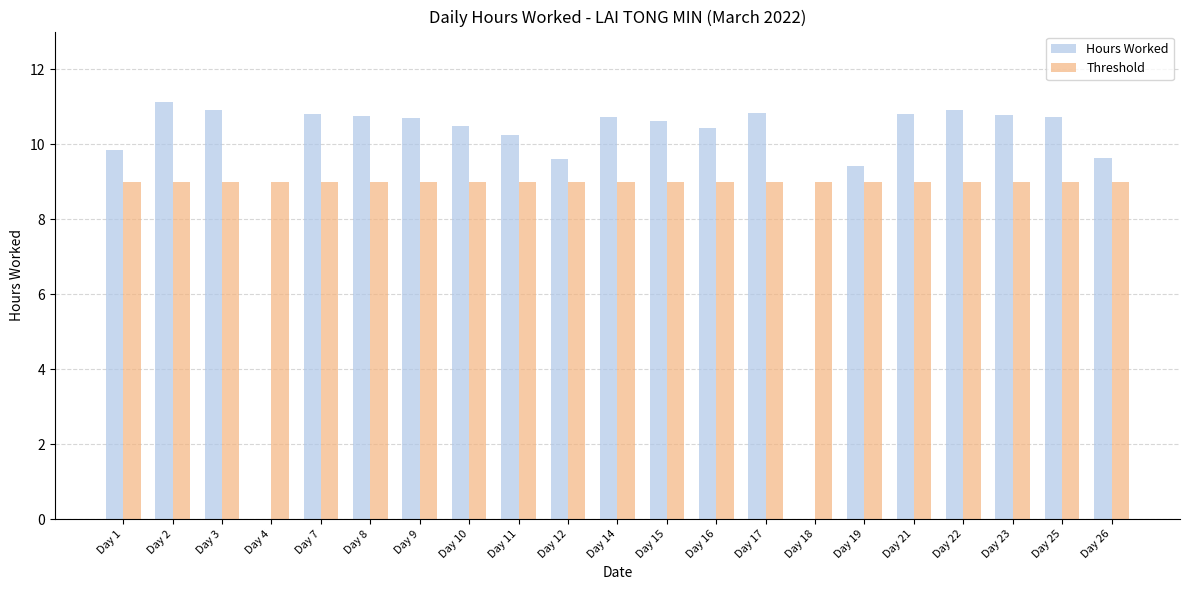

What are all the series names shown in the legend?

Hours Worked, Threshold